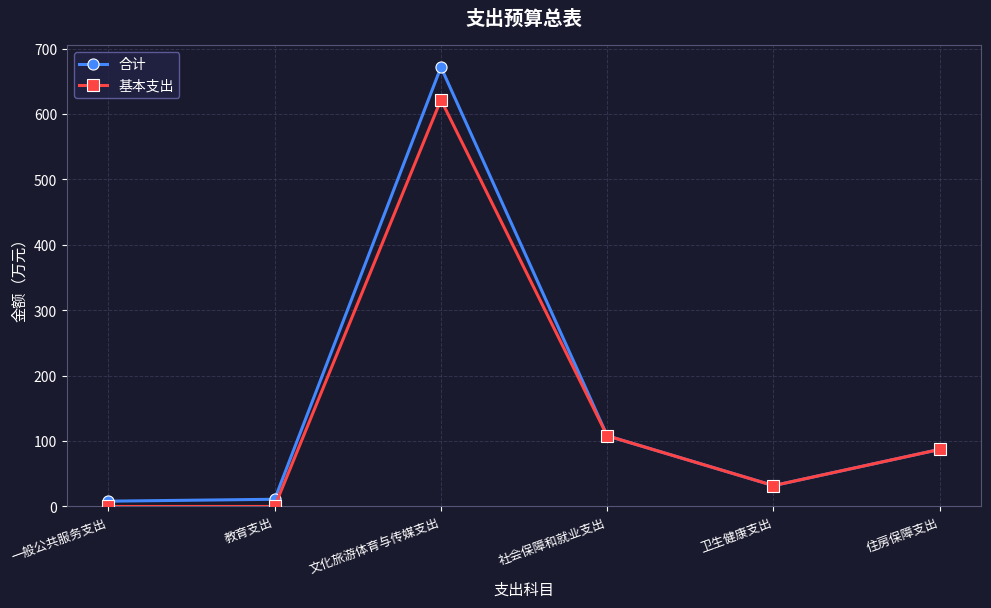

Which series has the largest range (max minus min)?

合计